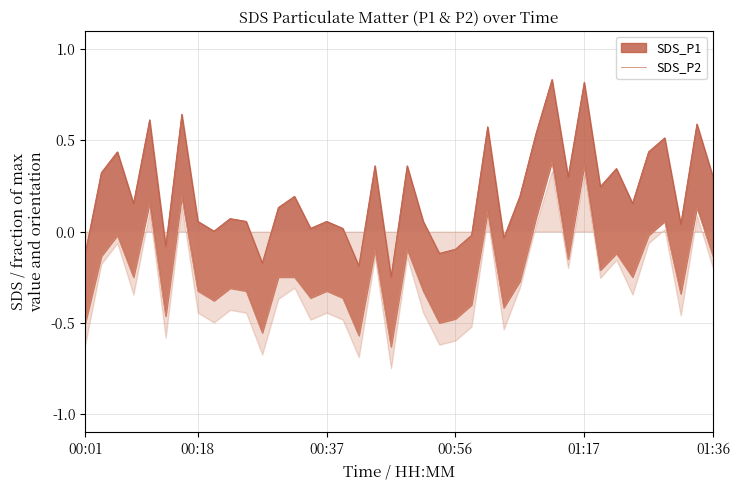

True or false: the data has more than 2 interior local peaks.

True